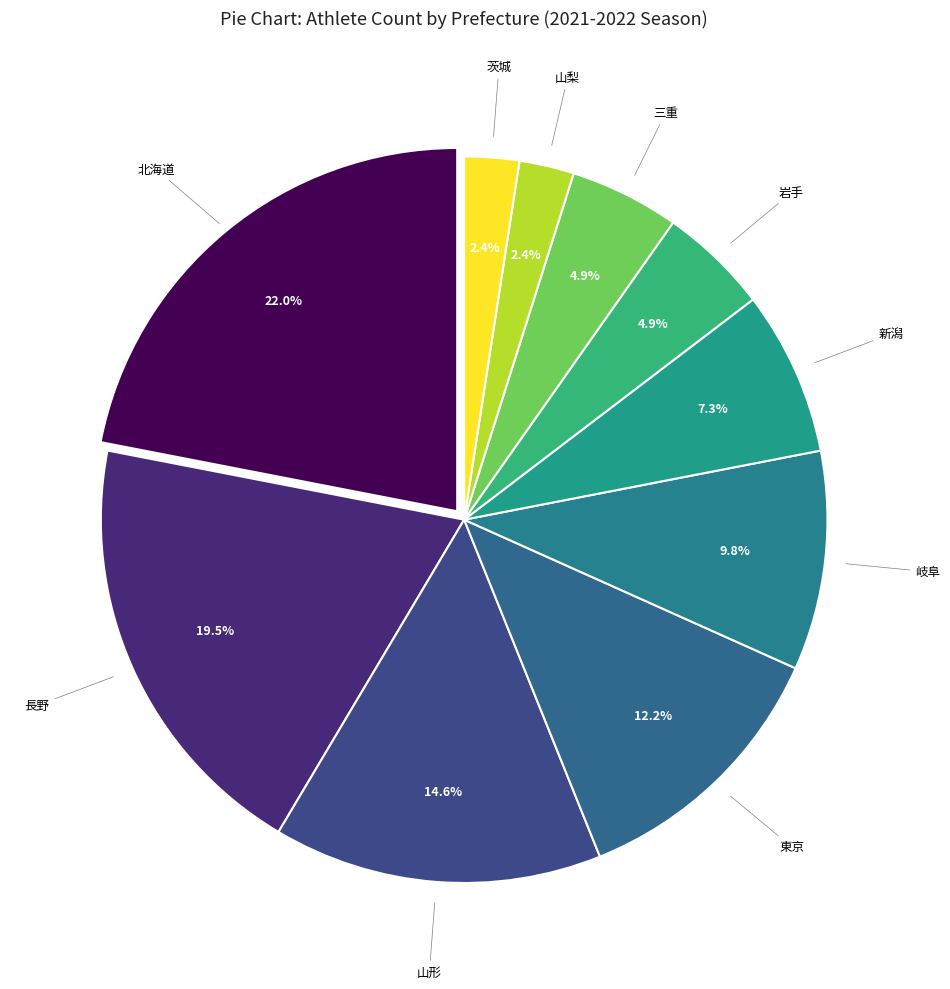

To the nearest percent, what is the combined percentage of 岐阜 and 新潟?

17%